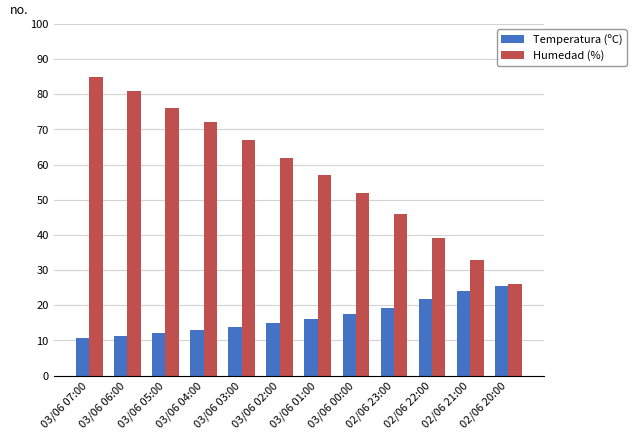

Rank the series by their maximum value, from lowest to highest.

Temperatura (ºC), Humedad (%)